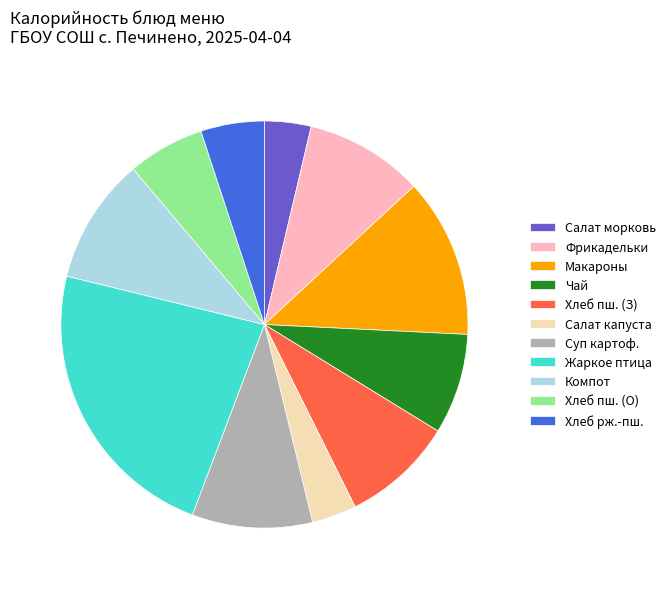

Is the sum of Салат морковь and Компот greater than half?

No